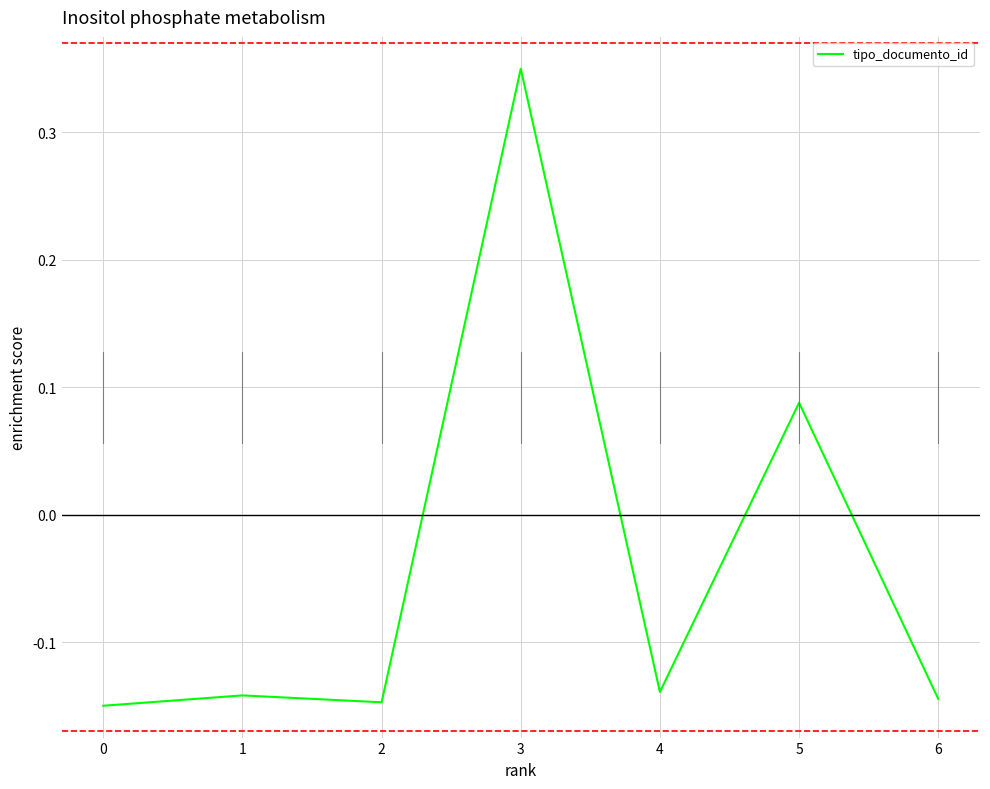

Where is the first local minimum?

2